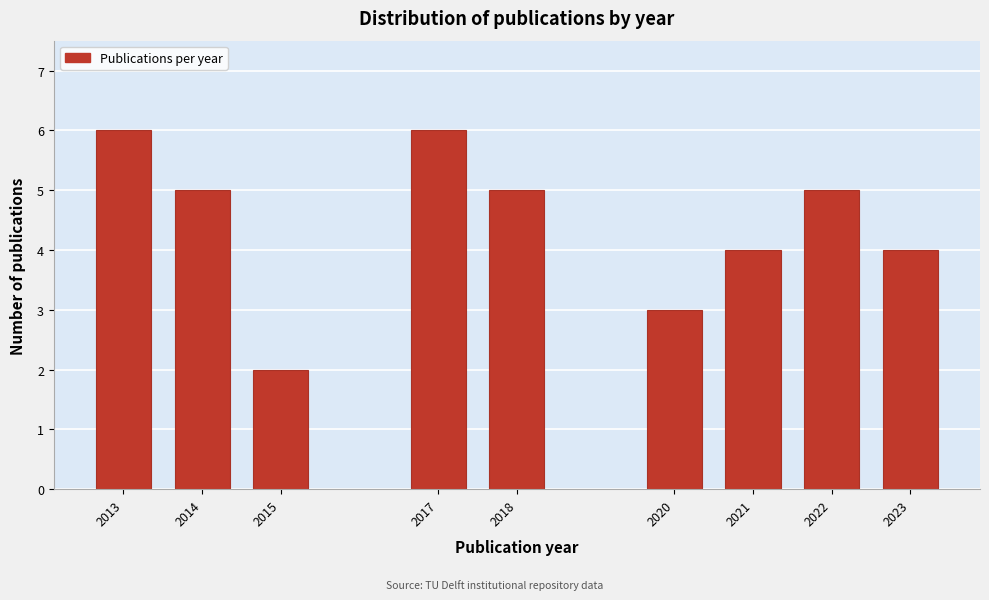

Reading right to left, what are all the values shown in this chart?

4	5	4	3	5	6	2	5	6